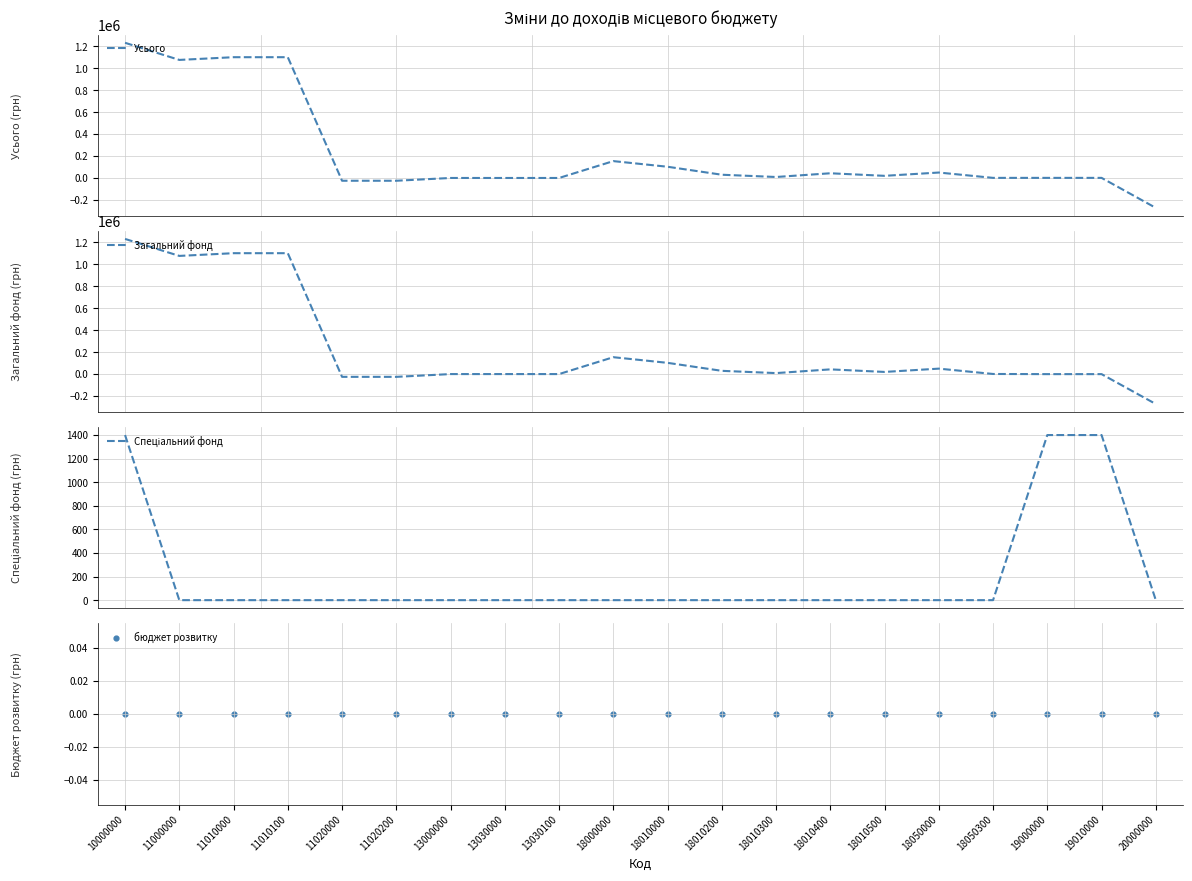

Which series has the largest Y range (max minus min)?

Усього